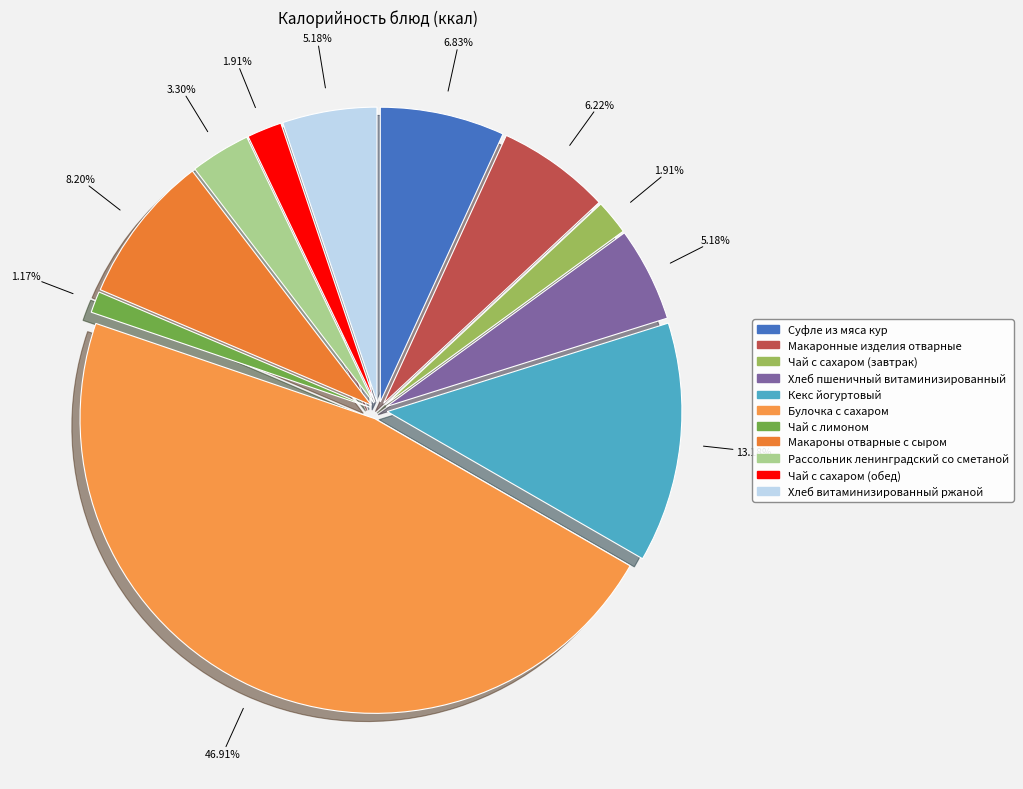

Is there any slice that represents more than half of the pie?

No